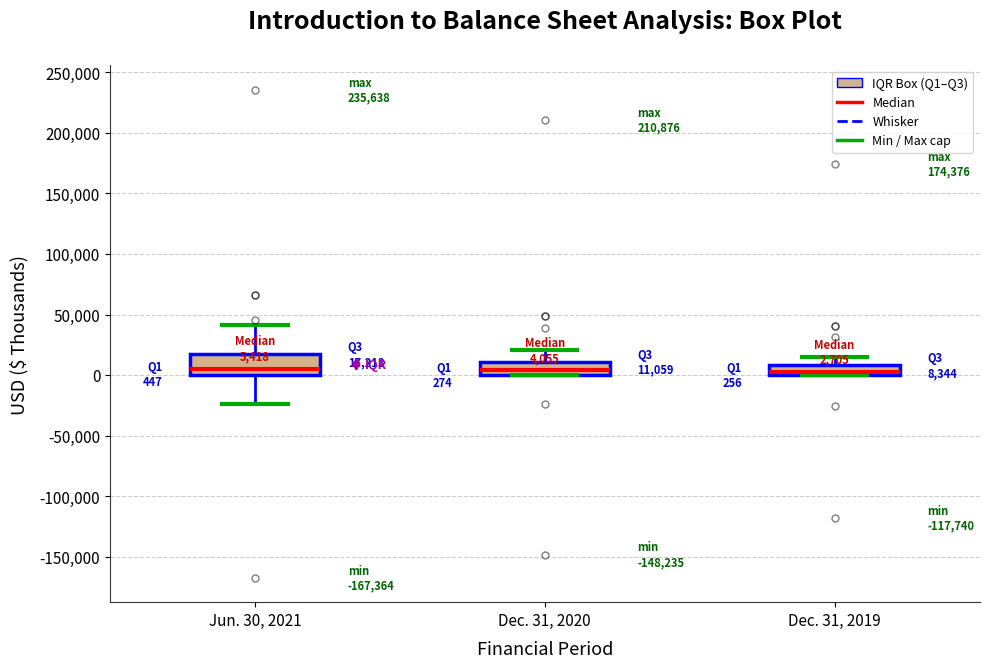

Comparing the boxes themselves (not the whiskers), which one is the tallest?

Jun. 30, 2021